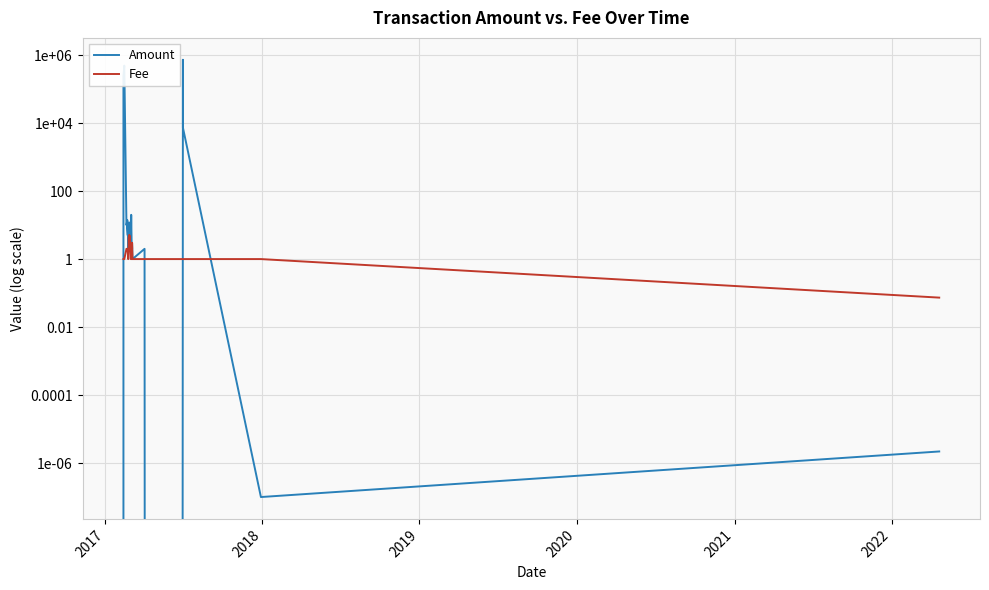

List the series in order of their peak value, highest first.

Amount, Fee